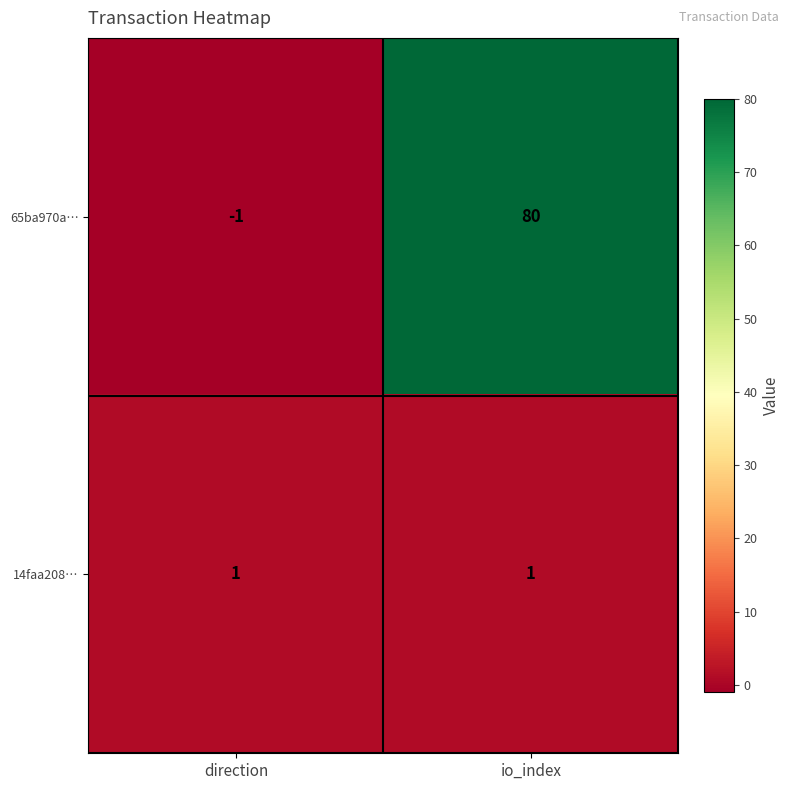

Rank the series at io_index from highest to lowest value.

65ba970a…, 14faa208…